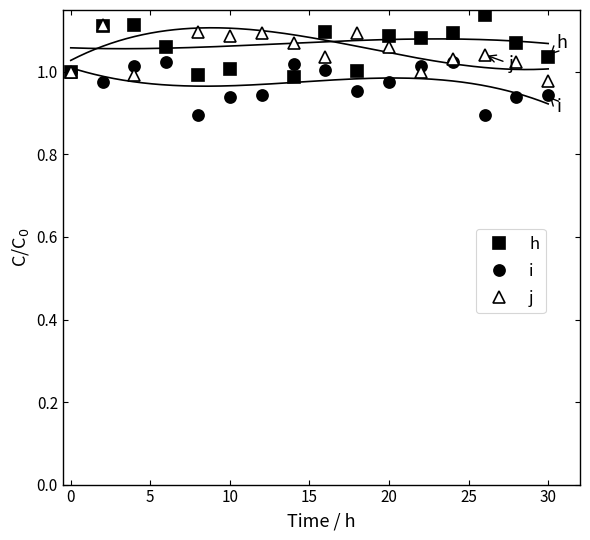

What is the difference between the second highest and minimum values in the i series?

0.1